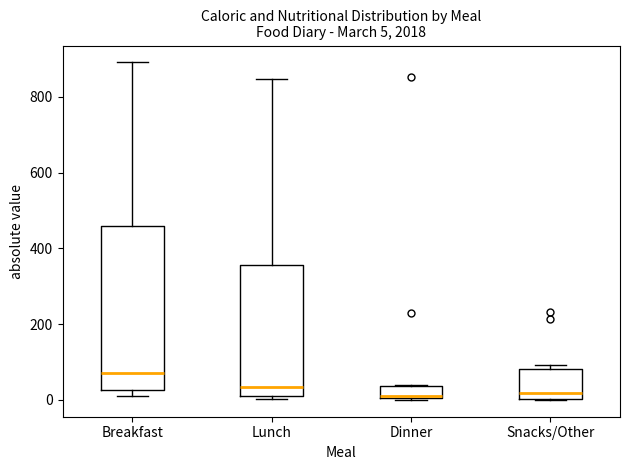

Which box is the tallest, from its lower edge to its upper edge?

Breakfast